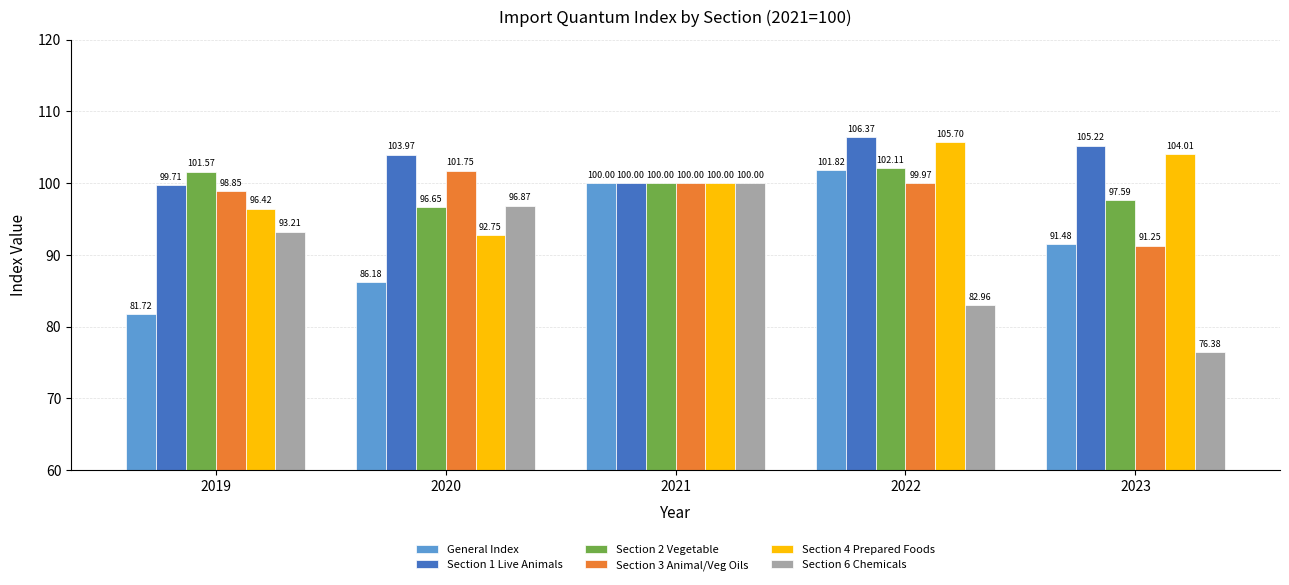

Is the value of Section 2 Vegetable at 2020 greater than the value of Section 4 Prepared Foods at 2019?

Yes